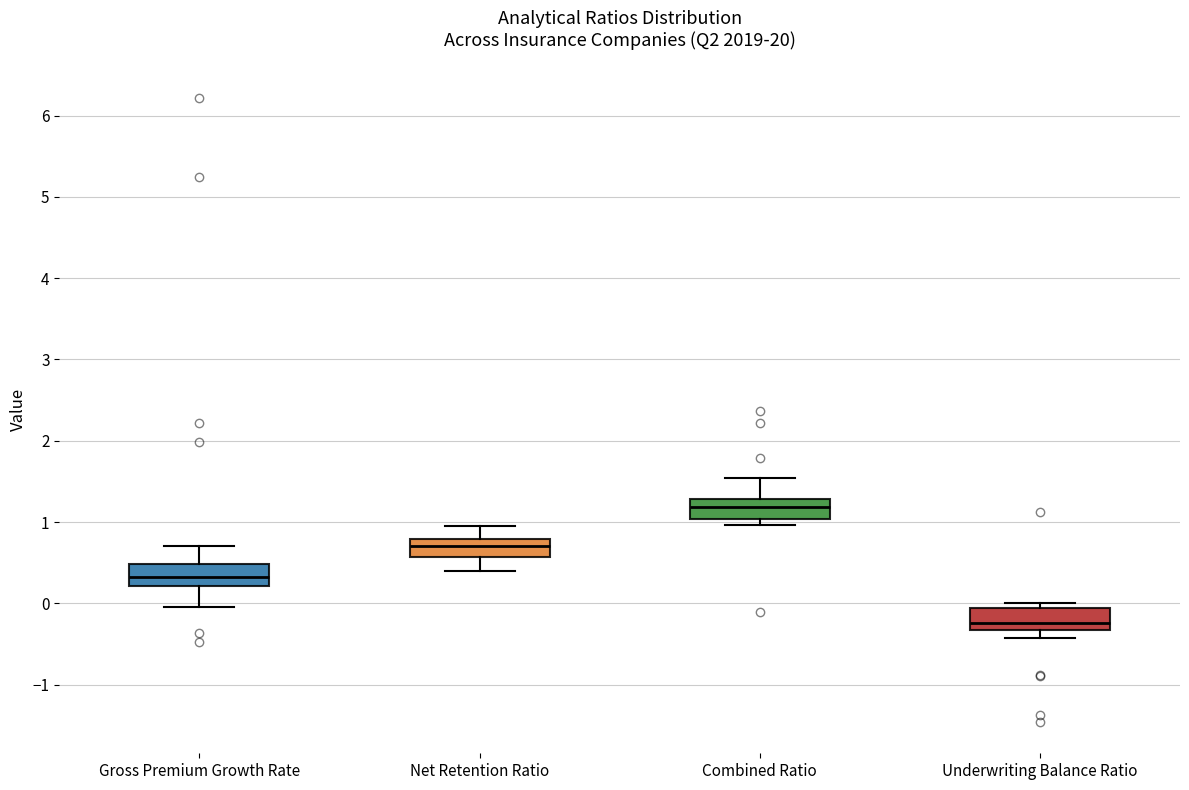

Which box has the highest median line?

Combined Ratio